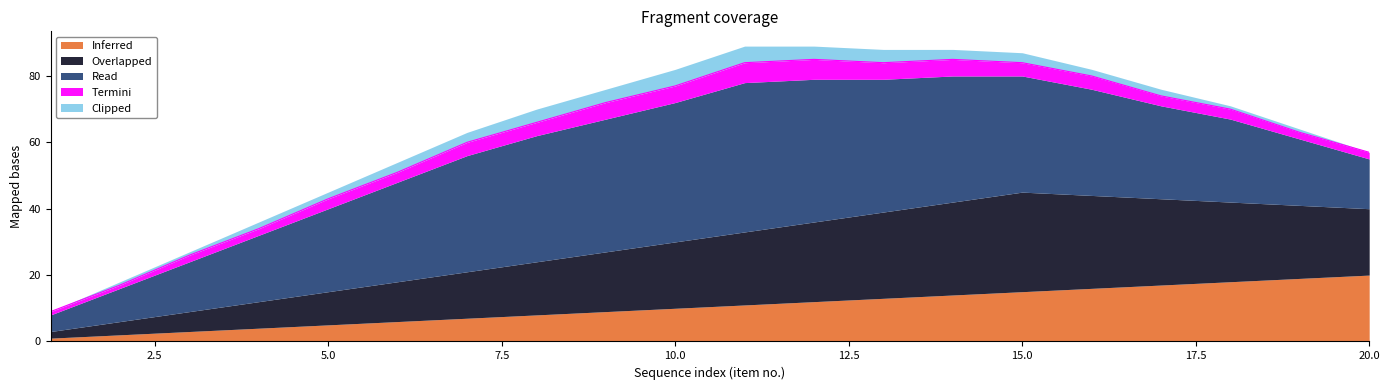

What is the sum of all Inferred values?

210